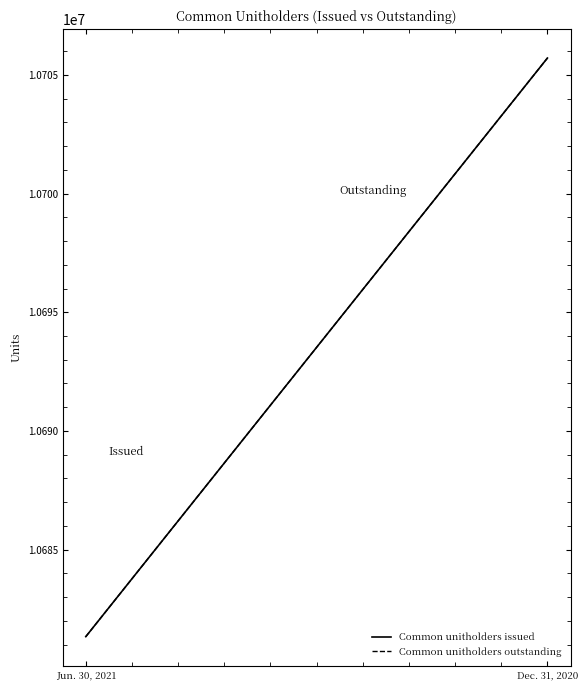

Reading left to right, what are all the values shown in this chart?

Common unitholders issued: 10681332	10705710
Common unitholders outstanding: 10681332	10705710